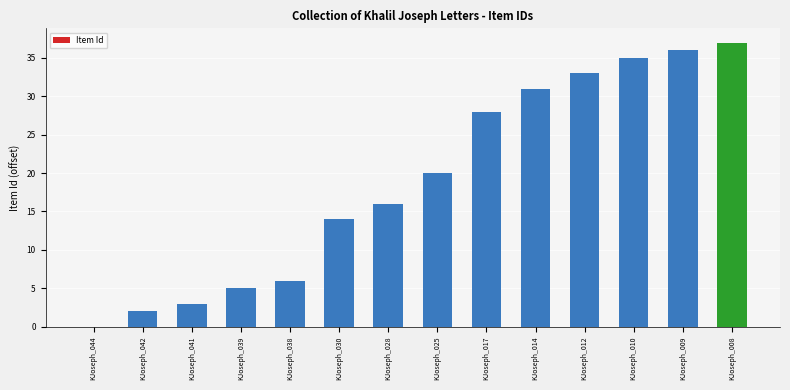

Reading left to right, extract all data points from this chart.

0	2	3	5	6	14	16	20	28	31	33	35	36	37